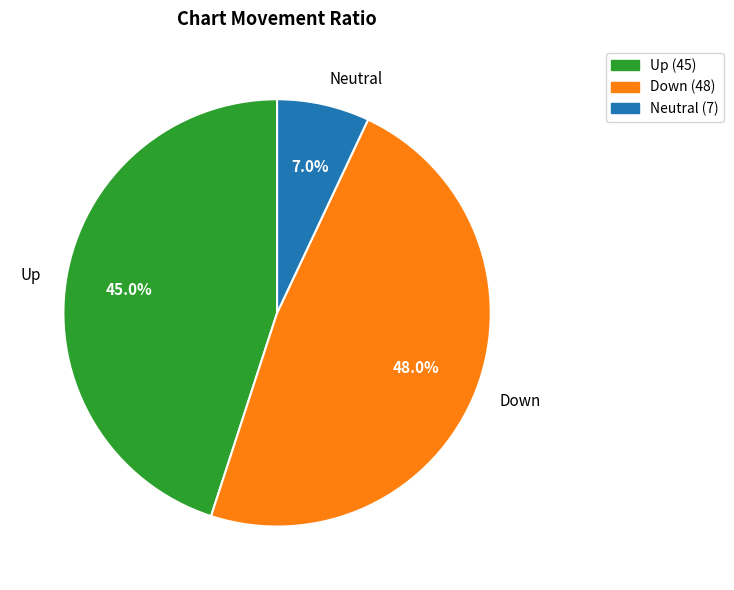

What is the ratio of the value at Up to the value at Down?

0.9